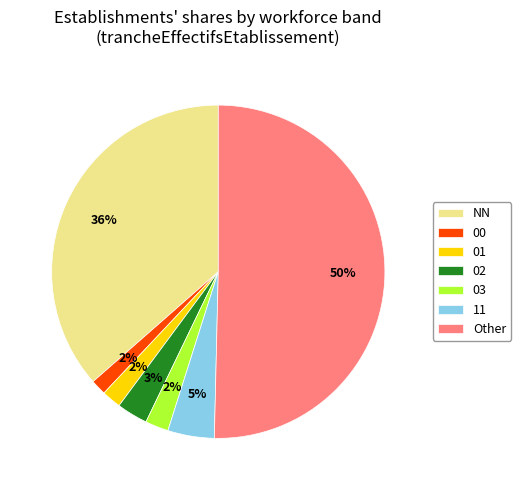

The 03 slice represents 2% of the pie. True or false?

True